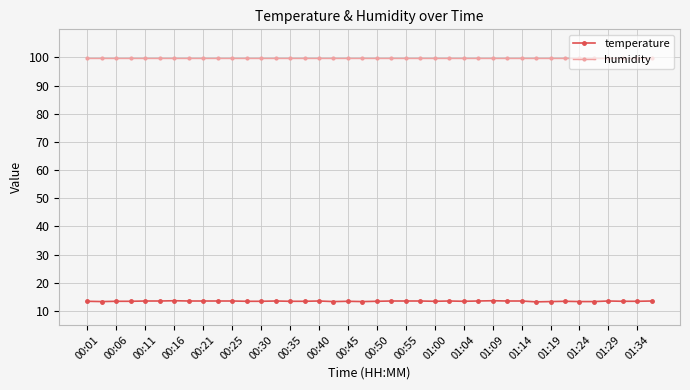

List the series in order of their overall mean, highest first.

humidity, temperature